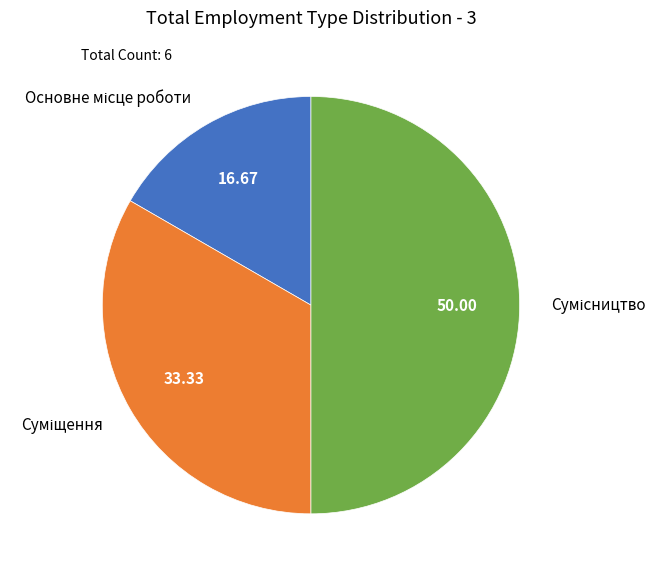

Which category has the smallest portion of the pie?

Основне місце роботи